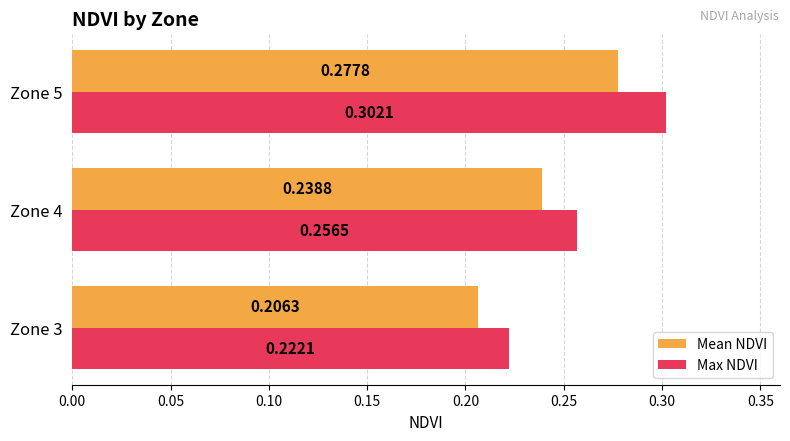

At which label does Max NDVI reach its peak?

Zone 5